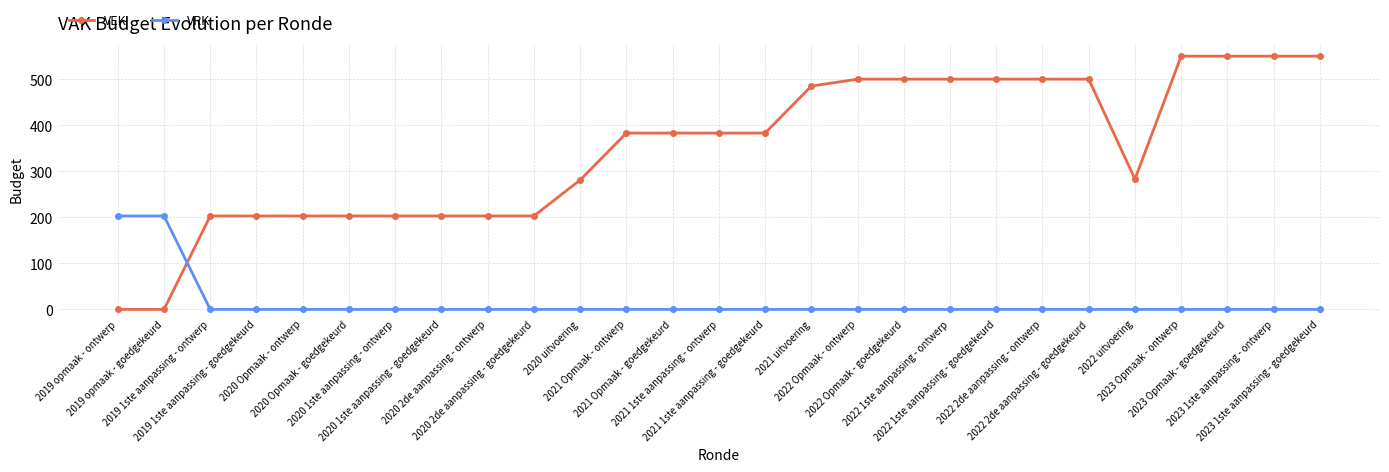

Count the number of data series in this chart.

2